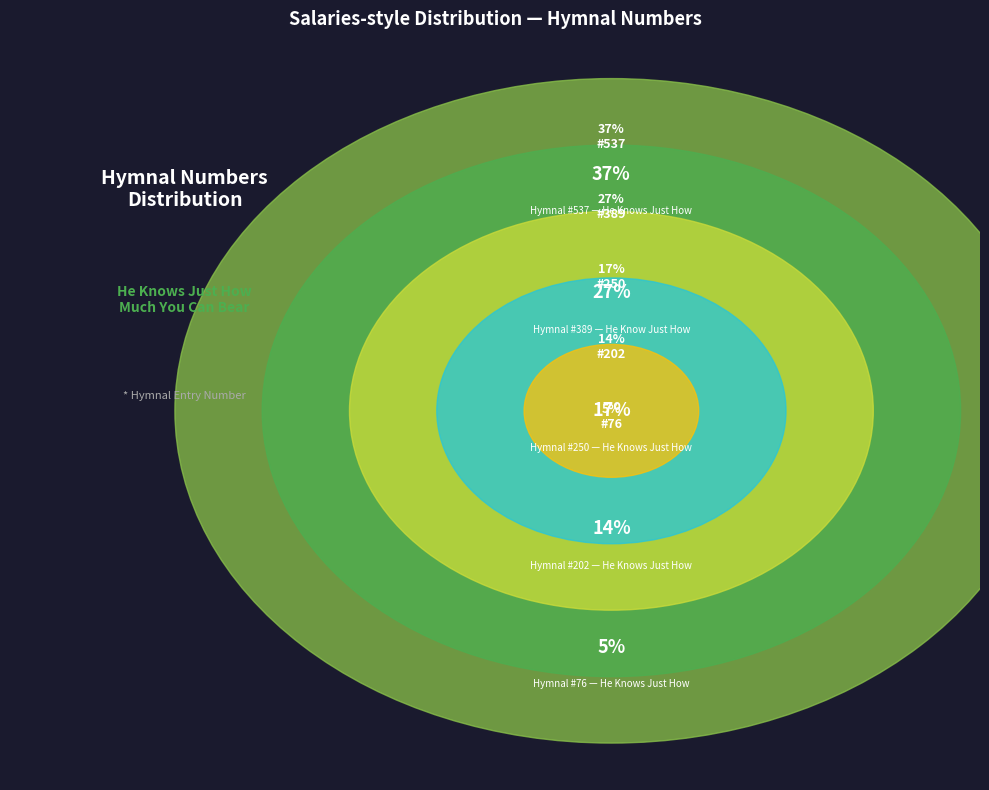

To the nearest percent, what is the difference between the He Knows Just How
Much You Can Bear
(NNBH1977 #250) and He Knows Just How
Much We Can Bear
(AMEZ1996 #76) slice percentages?

12%